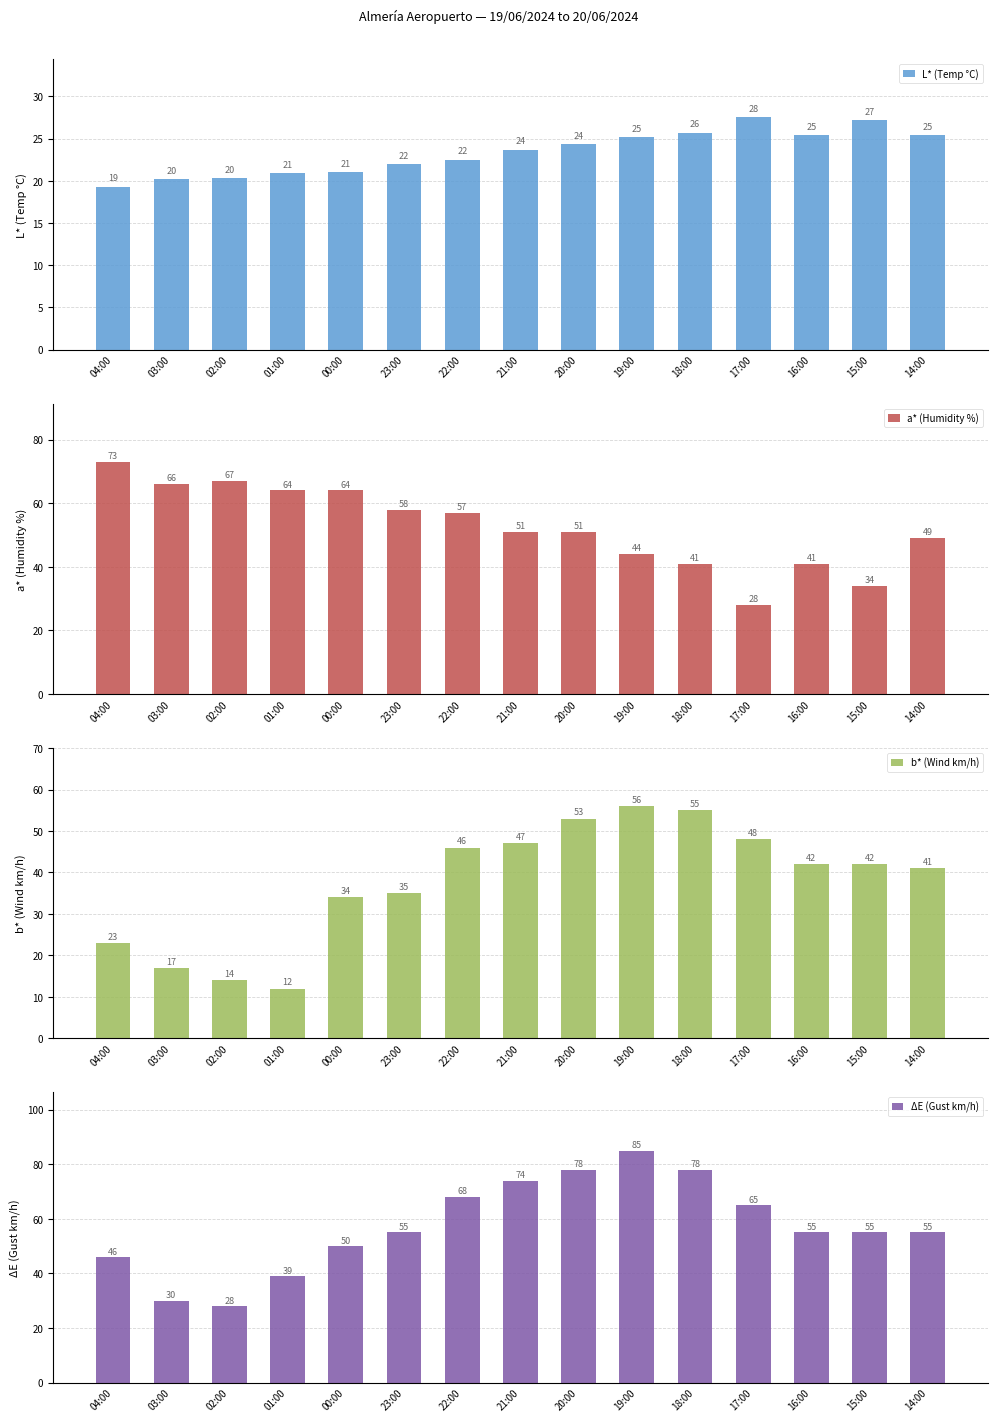

What is the difference between the maximum and second lowest values in the a* (Humidity %) series?

39